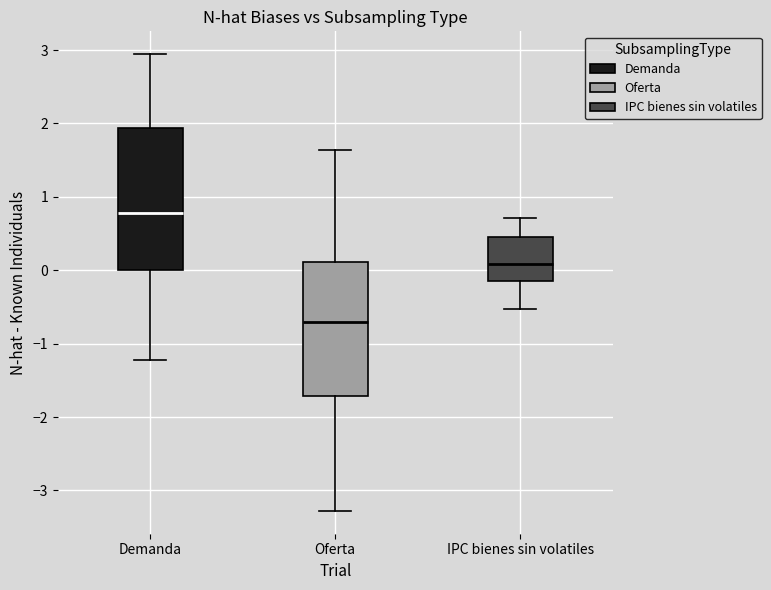

Reading left to right, read every box against the y-axis: the position of its median line, the range the box covers, and the ends of its whiskers. The values are not printed on the chart, so give them approximately, as read against the axis.

Demanda: median 0.8, box 0.0 to 1.9, whiskers -1.2 to 2.9
Oferta: median -0.7, box -1.7 to 0.1, whiskers -3.3 to 1.6
IPC bienes sin volatiles: median 0.1, box -0.1 to 0.4, whiskers -0.5 to 0.7